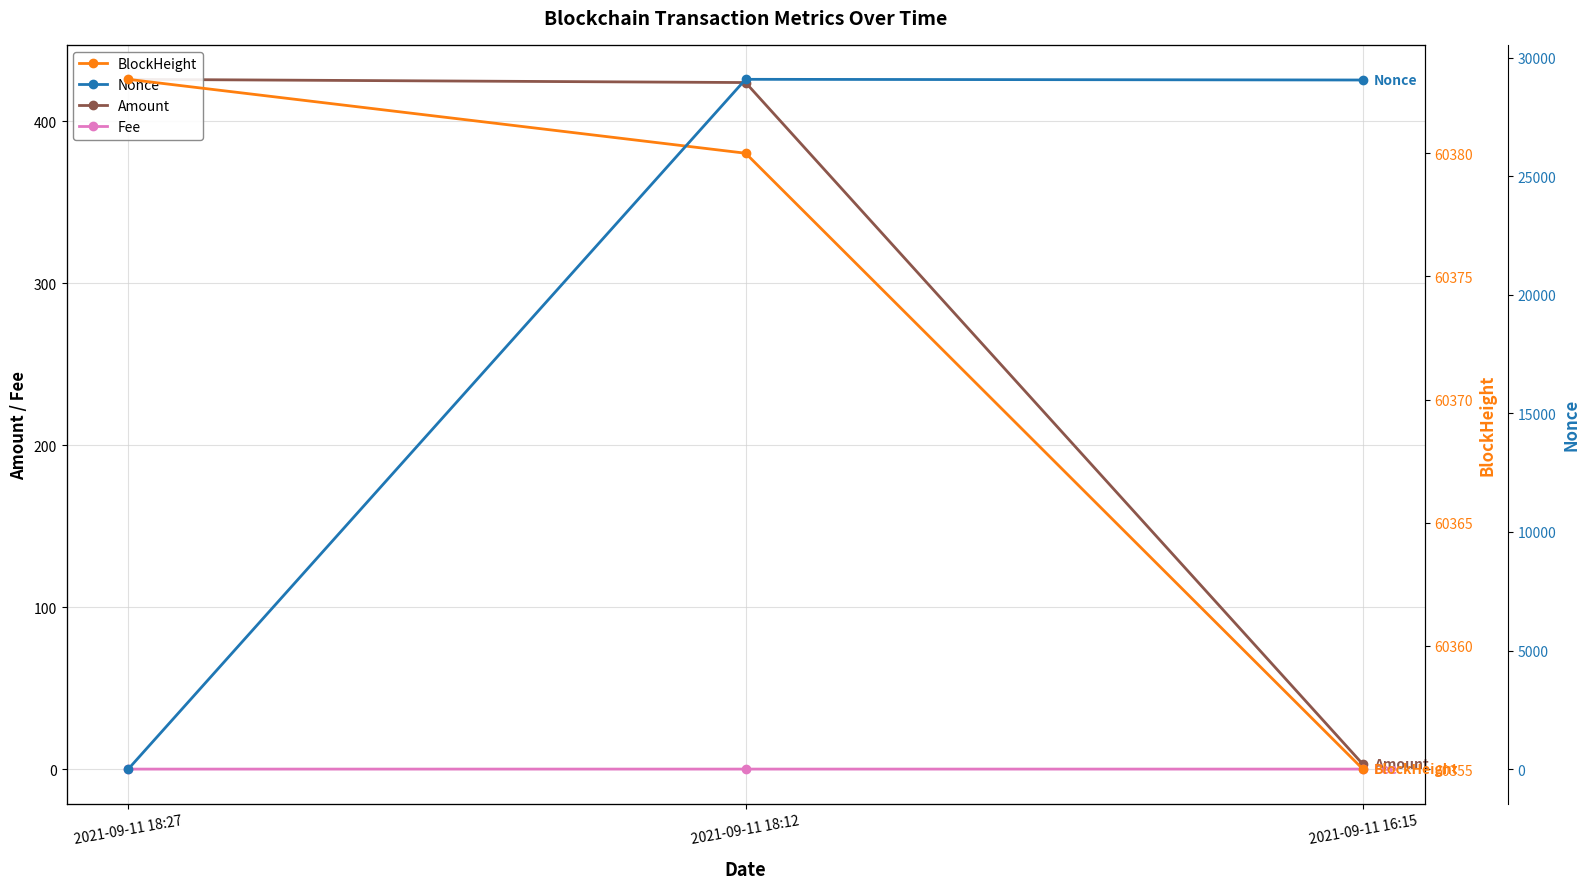

The value of Fee at 2021-09-11 18:12 is 0.0. True or false?

True